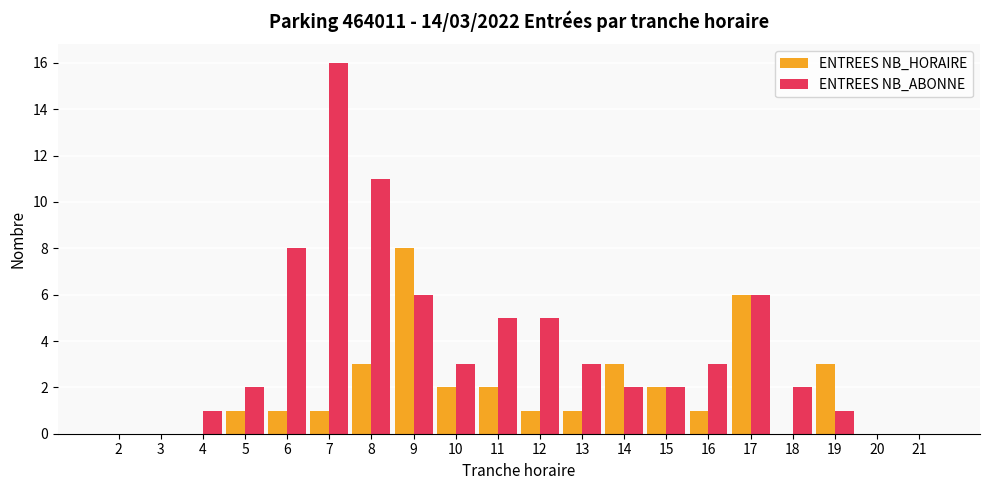

The value of ENTREES NB_HORAIRE at 15 is 3. True or false?

False